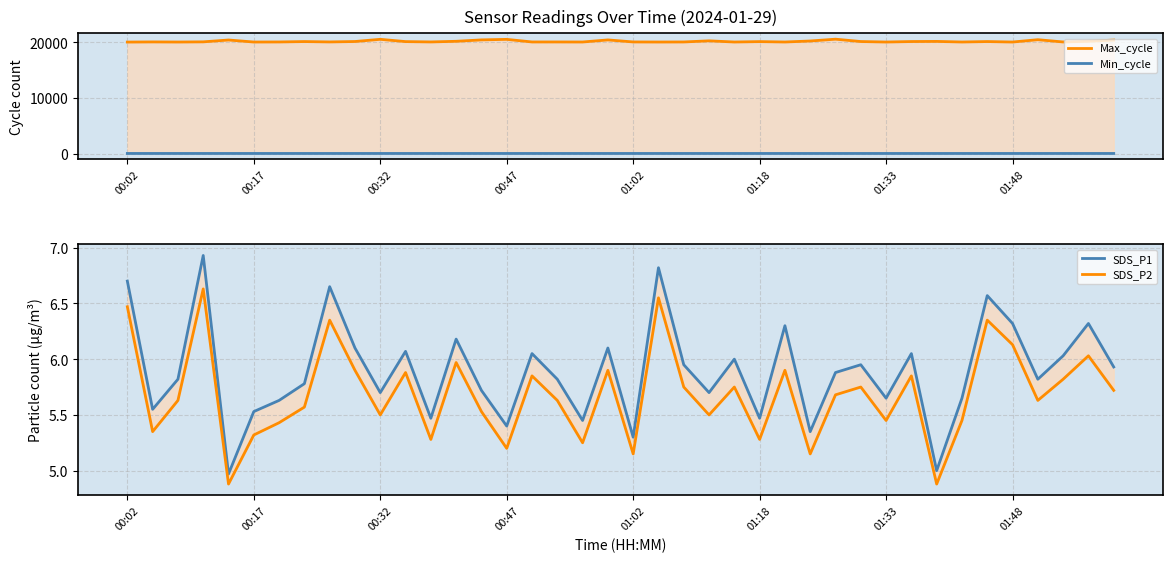

The value of SDS_P2 at 16 is 8.3. True or false?

False